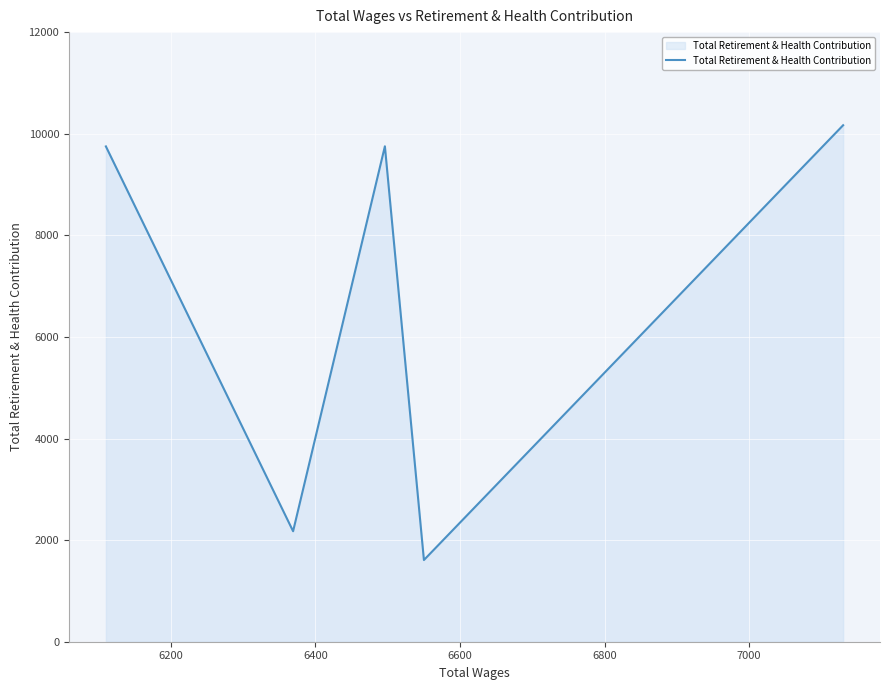

What is the difference between the maximum and minimum values?

8559